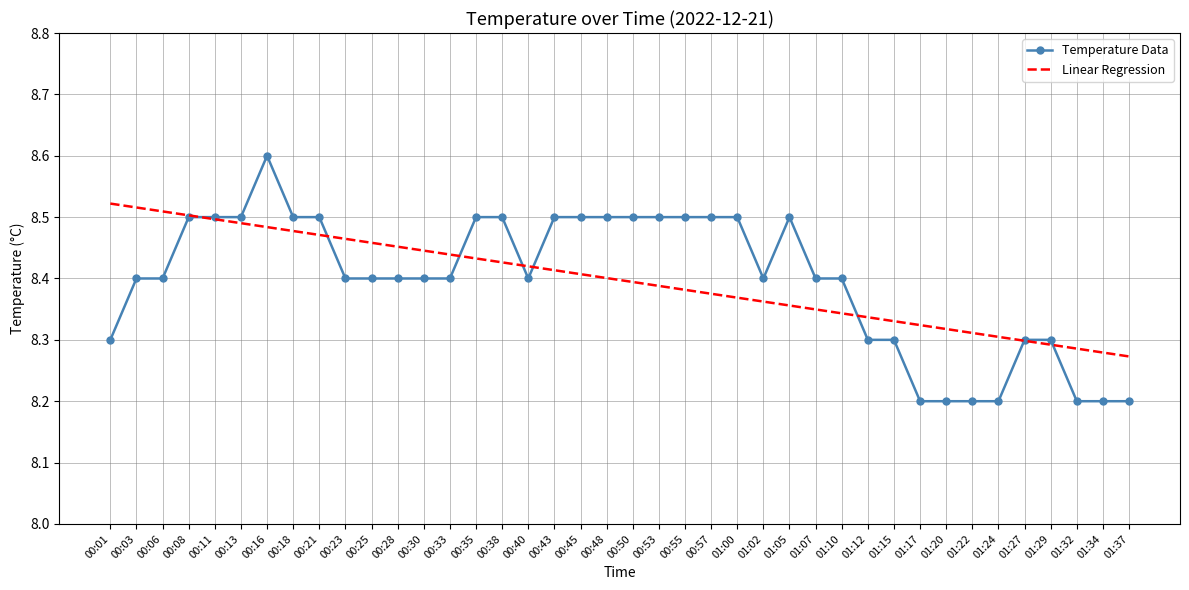

What is the greatest value displayed?

8.6